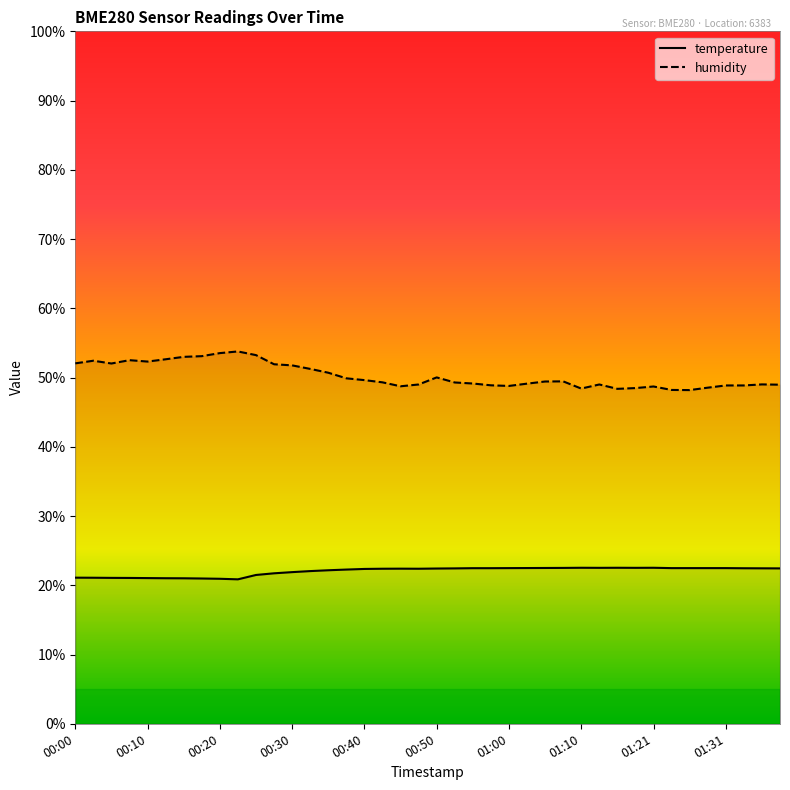

How many interior local valleys does the temperature series have?

4